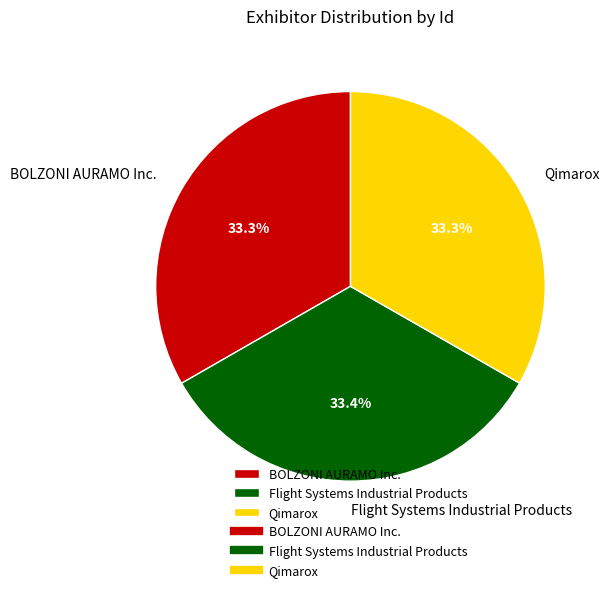

Approximately how many times larger is the value at BOLZONI AURAMO Inc. compared to Qimarox?

1.0